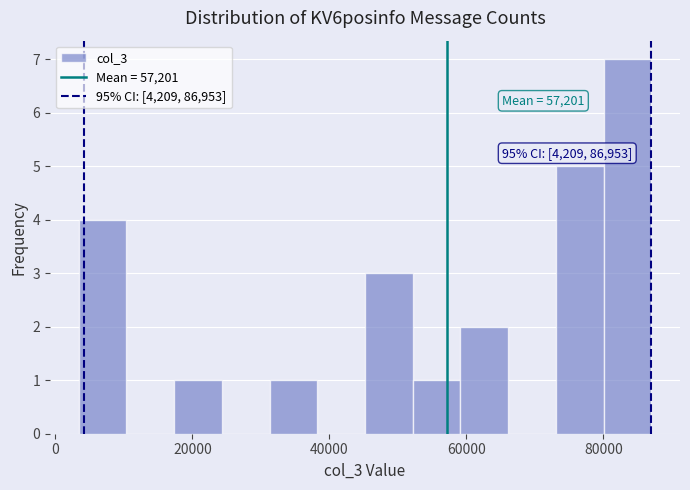

Around what value on the x-axis is the tallest bar? Give the approximate position of its centre, as read against the axis.

84000